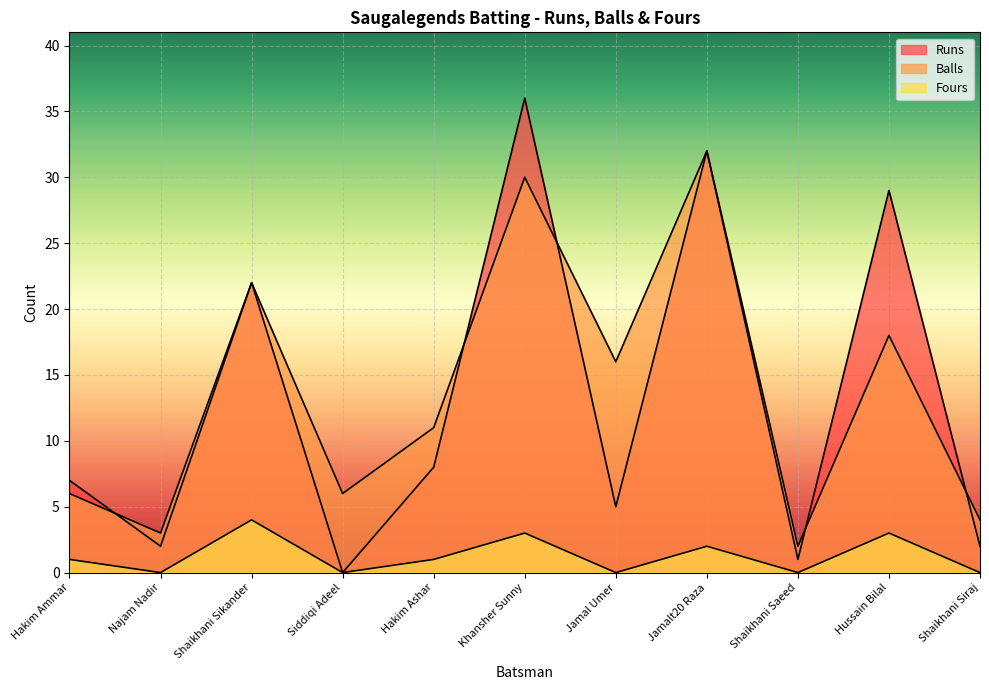

Where does the Balls series first go above 11?

Shaikhani Sikander